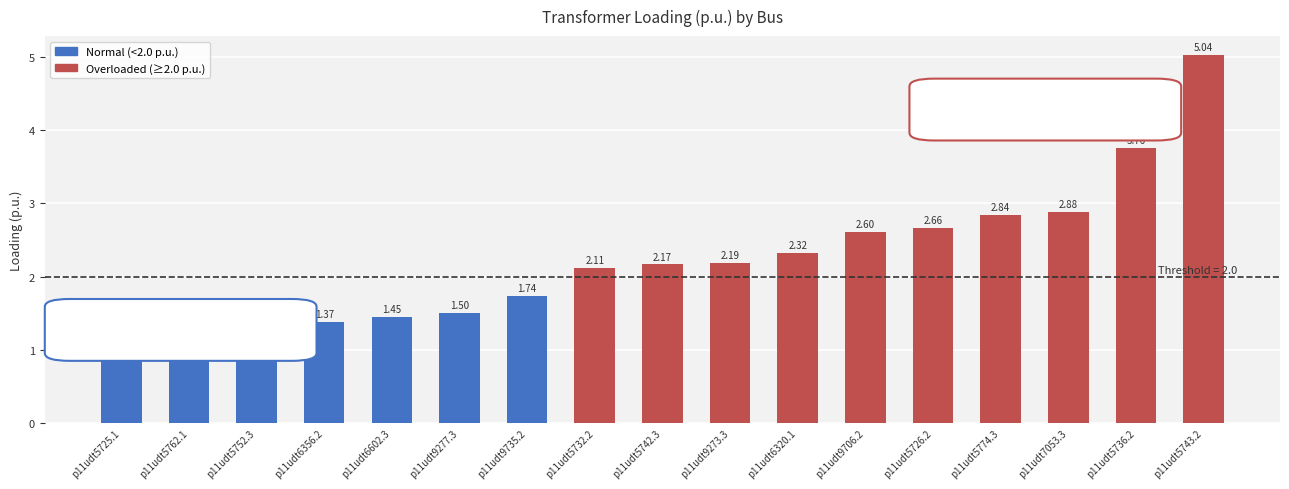

Where is the data nearest to the value 3?

p11udt7053.3